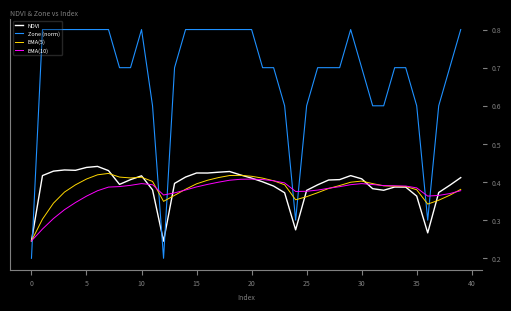

After their last crossing, which series has the higher values: EMA(10) or Zone (norm)?

Zone (norm)